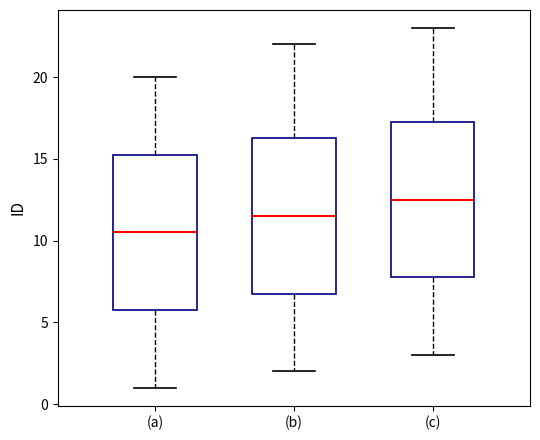

Where does the upper whisker of the box for (a) end on the y-axis? The values are not printed on the chart, so give them approximately, as read against the axis.

20.0